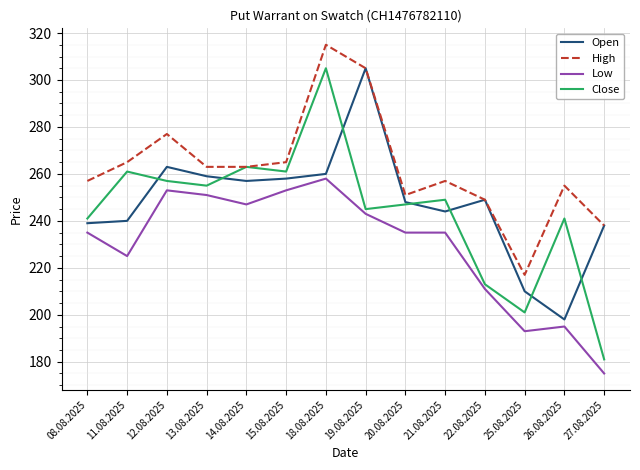

What is the average value of the High series?

263